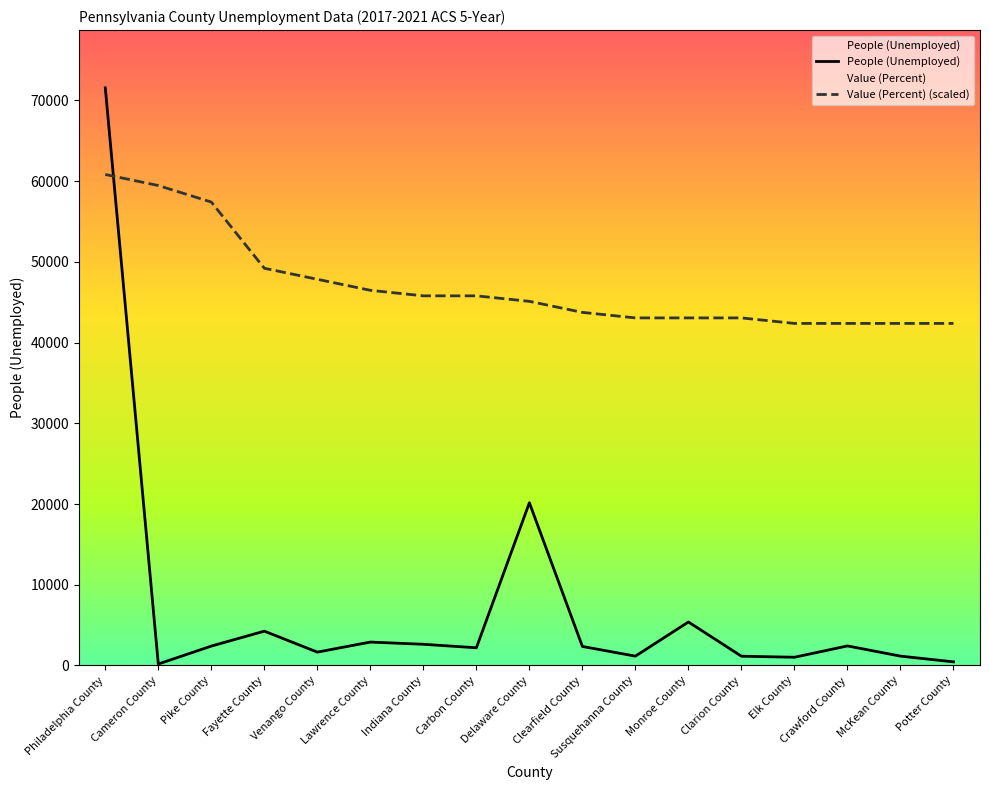

Is it true that People (Unemployed) equals 6567.9 at Fayette County?

False